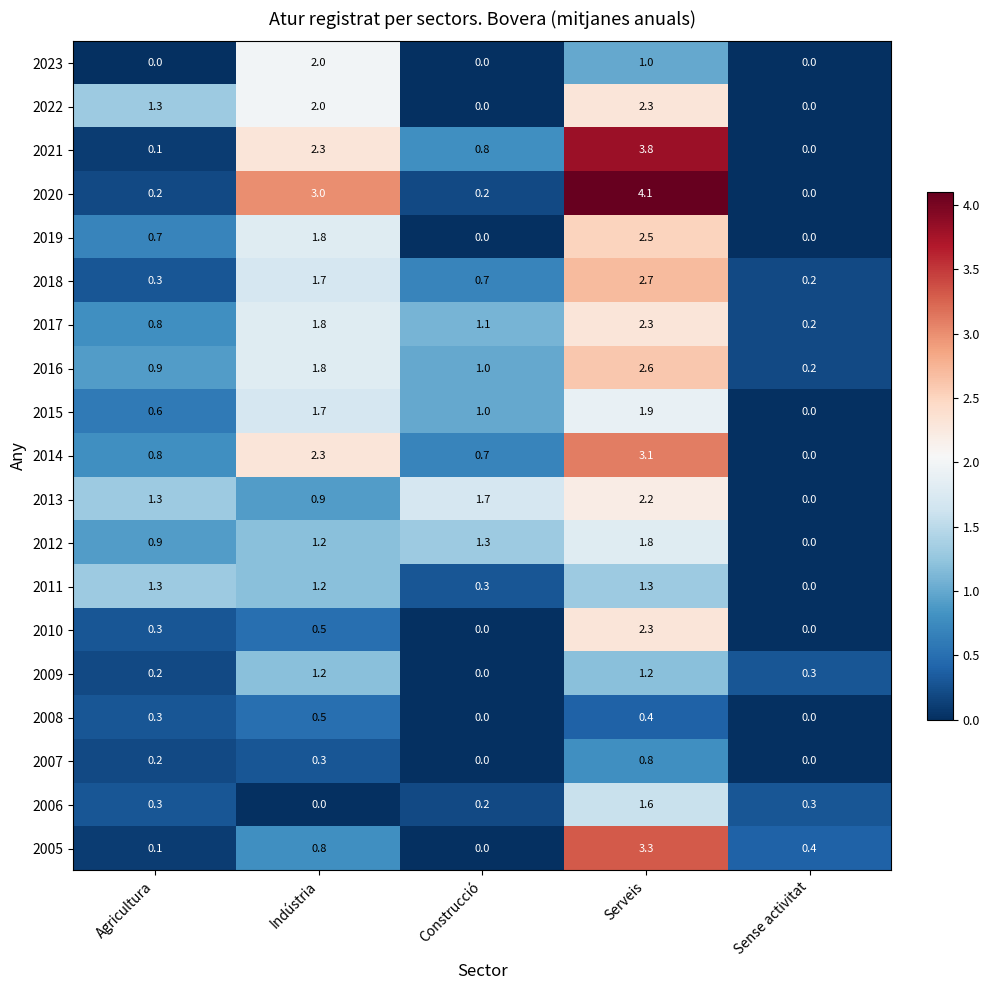

What is the sum of the 2011 values at Construcció and Agricultura?

1.6